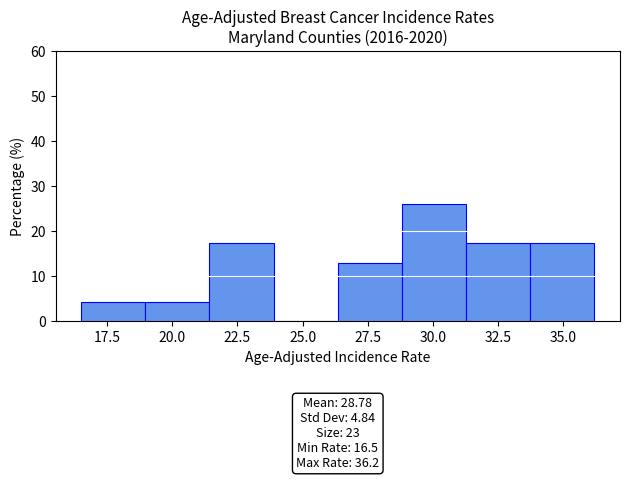

Over which range of the x-axis is the bar tallest?

29.0 to 31.5